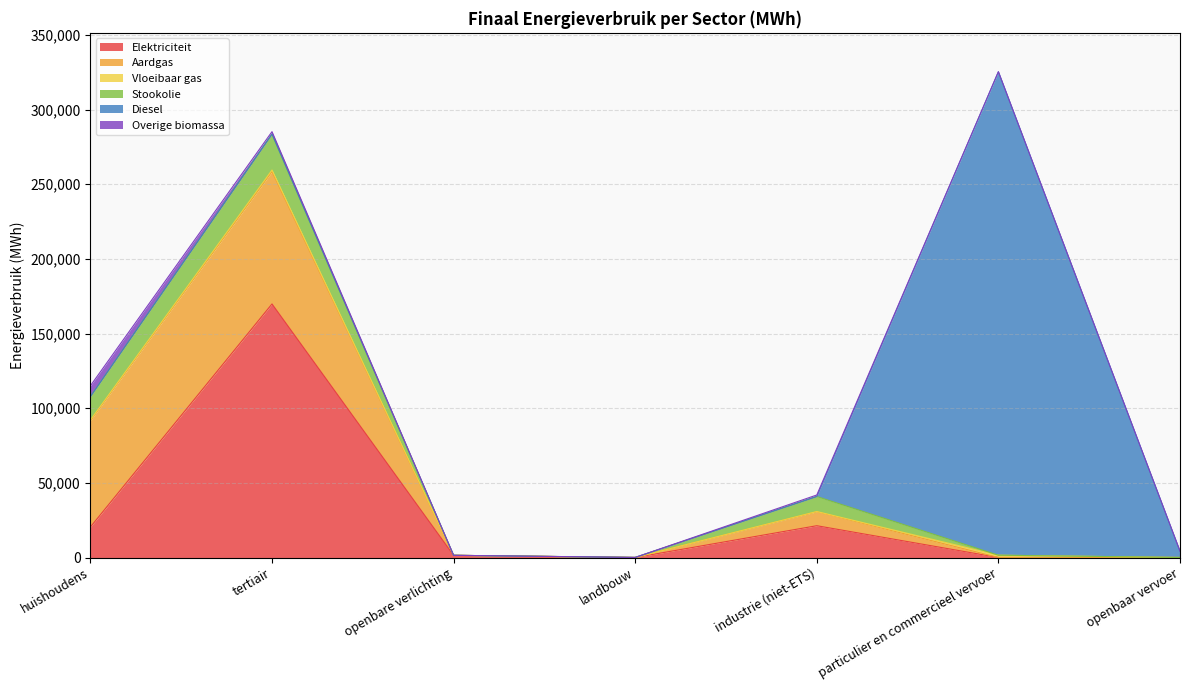

Which series ends up on top after the final intersection of Vloeibaar gas and Overige biomassa?

Vloeibaar gas